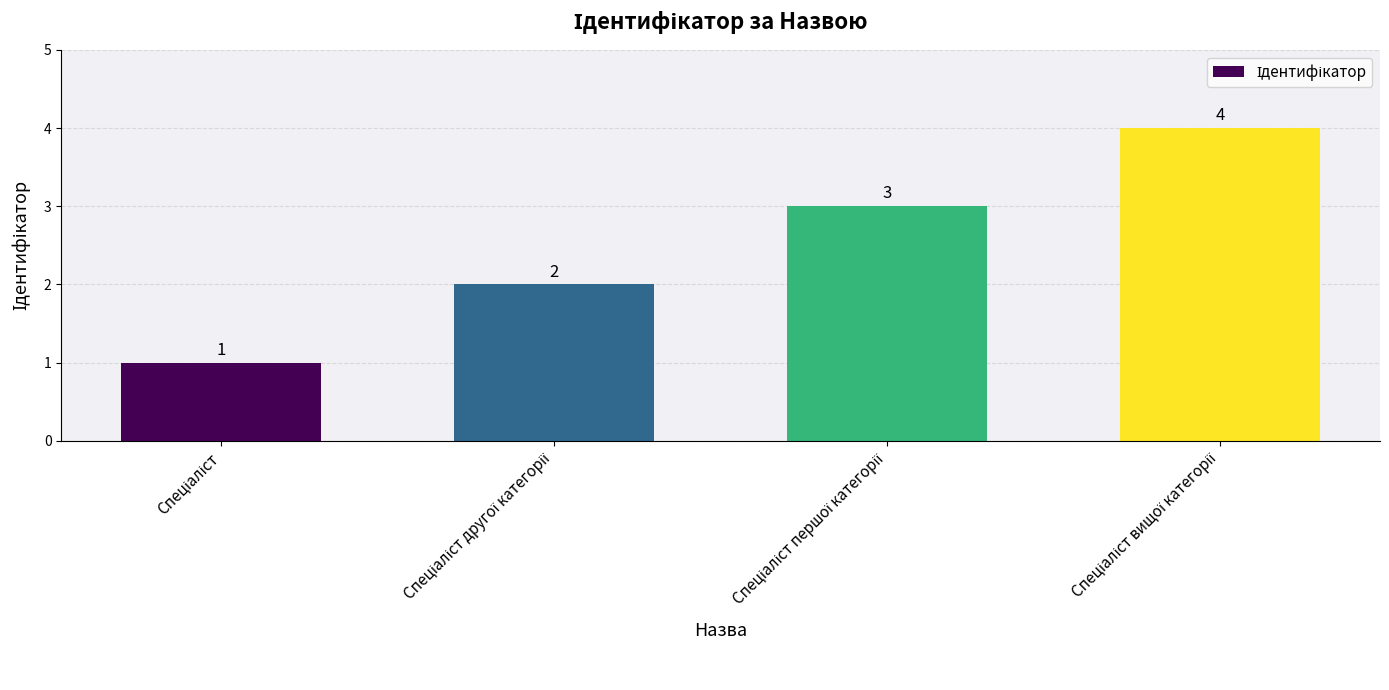

What is the value of the 3rd bar from the left?

3